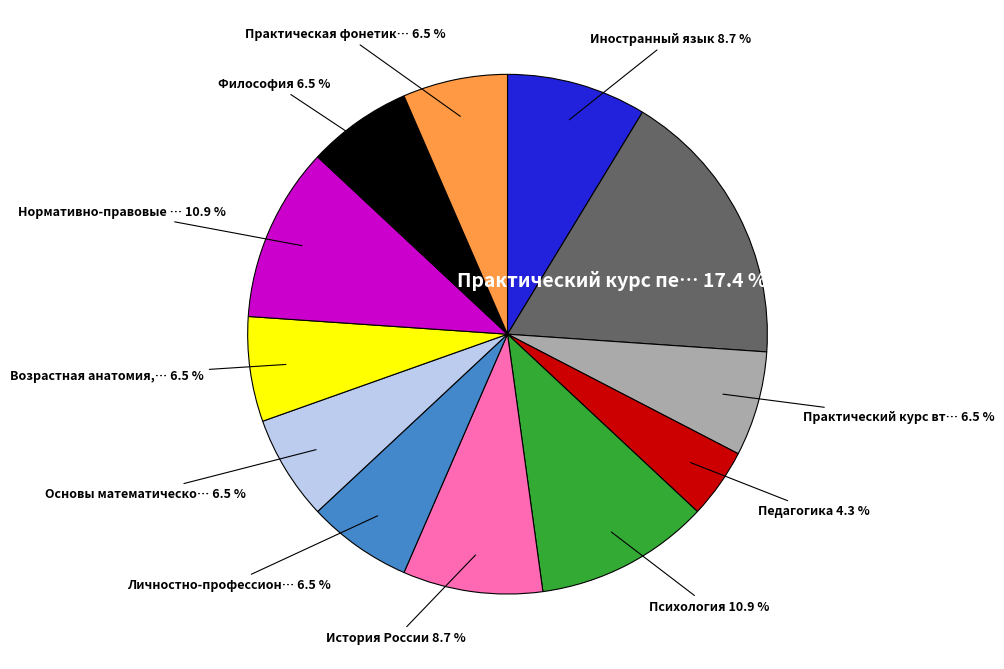

Is there a majority slice in this chart?

No